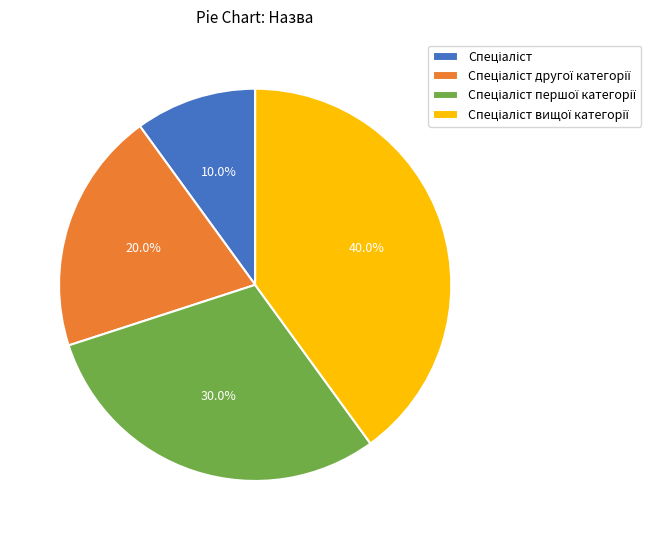

Does any single category account for the majority?

No